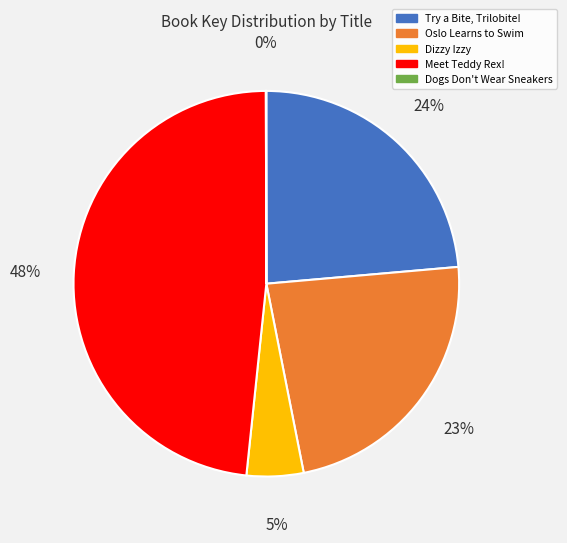

What percentage is the Meet Teddy Rex! slice, to the nearest percent?

48%